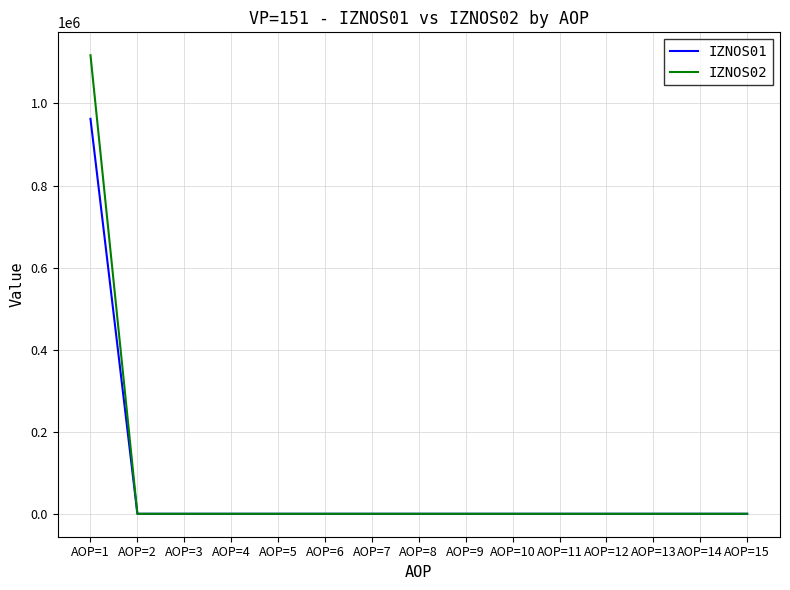

Rank the series by their maximum value, from lowest to highest.

IZNOS01, IZNOS02